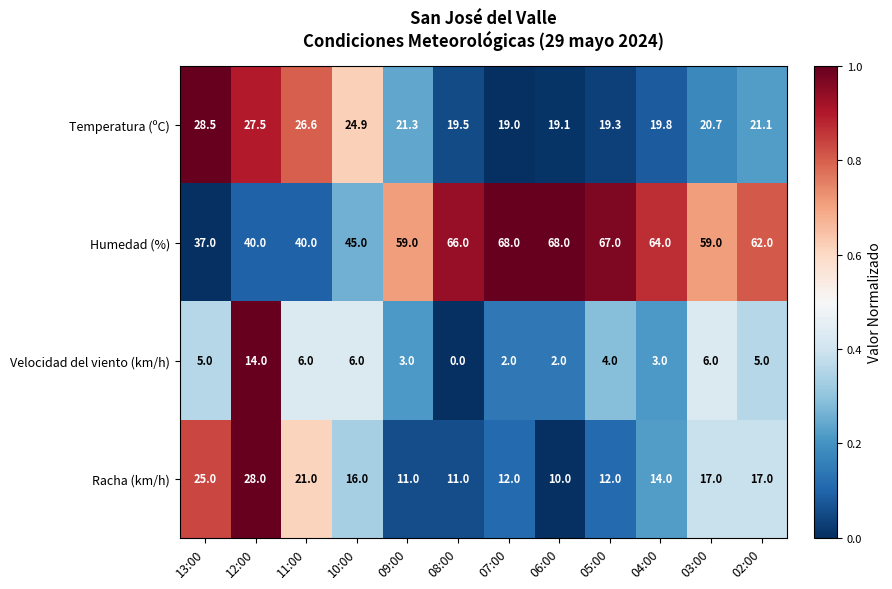

Which series has the widest spread of values?

Humedad (%)